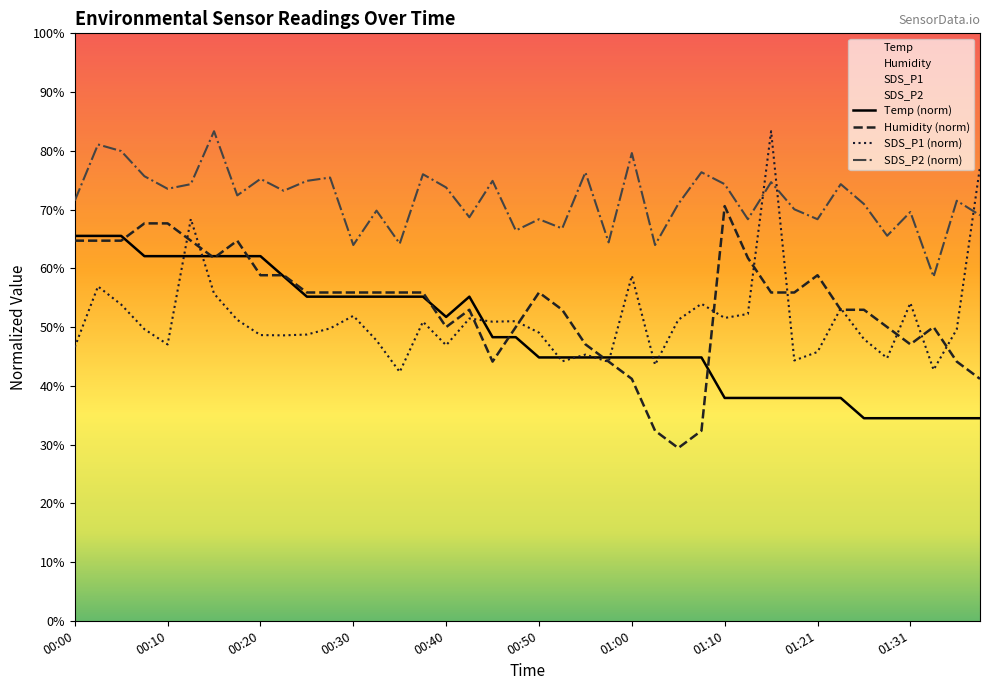

How many interior local valleys does the Humidity series have?

5